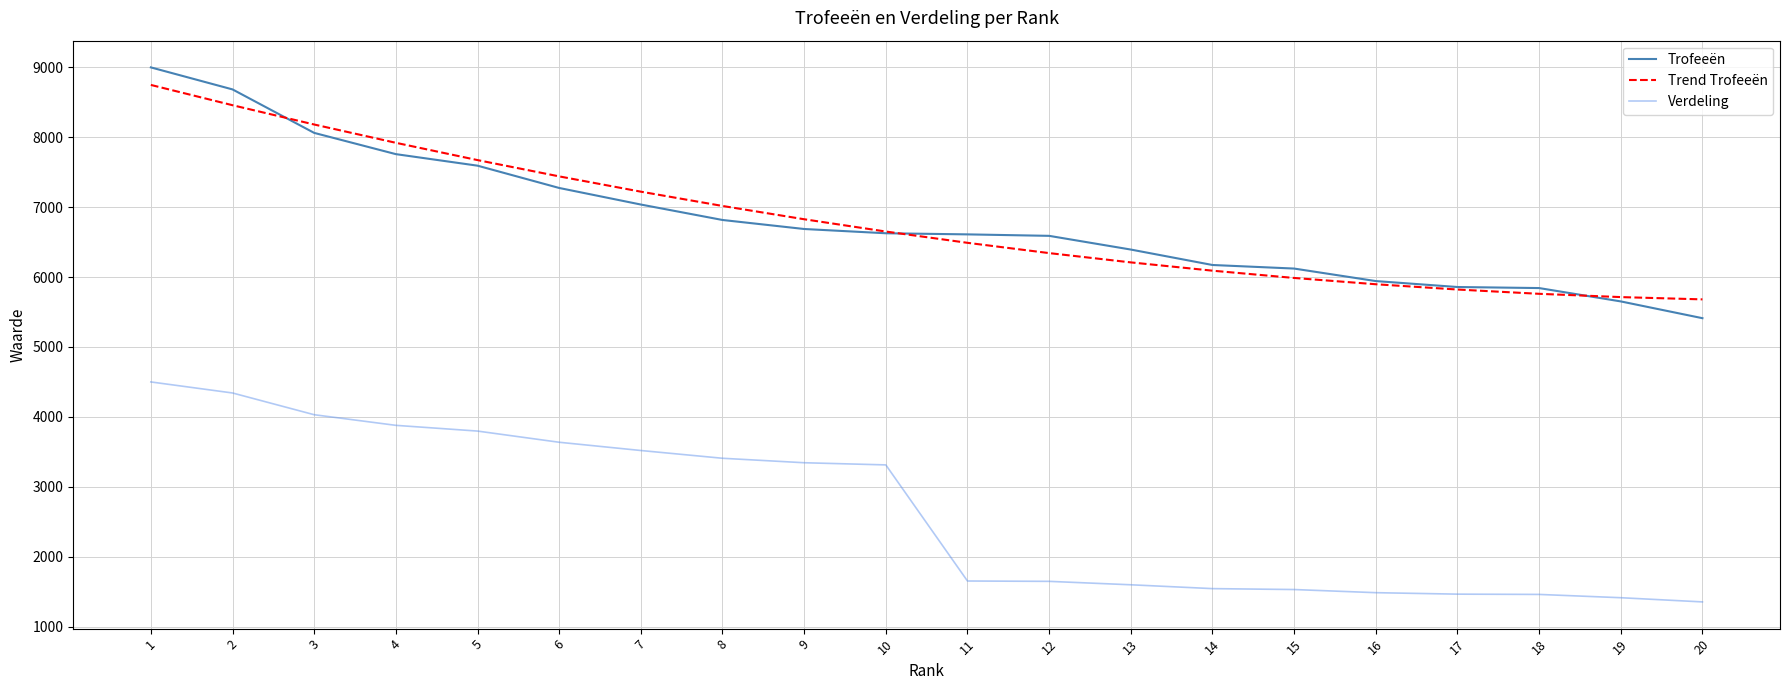

What is the average value of the Verdeling series?

2645.8